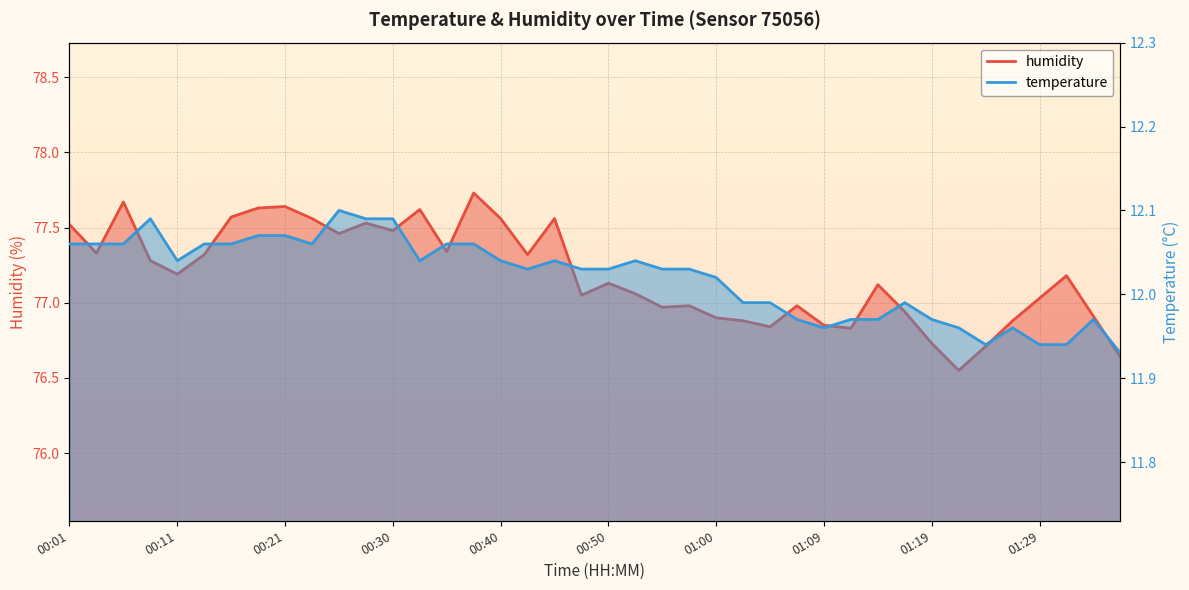

Which category has the highest value in the temperature series?

00:26